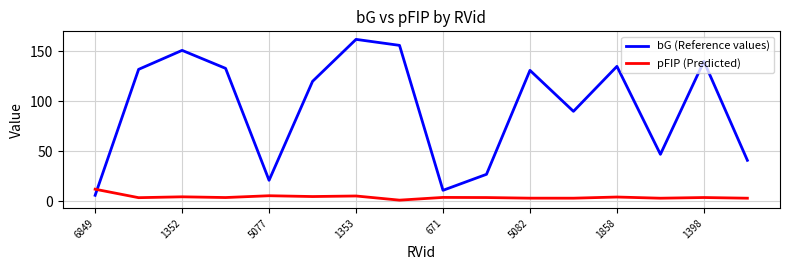

How many intersections are there between pFIP (Predicted) and bG (Reference values)?

1